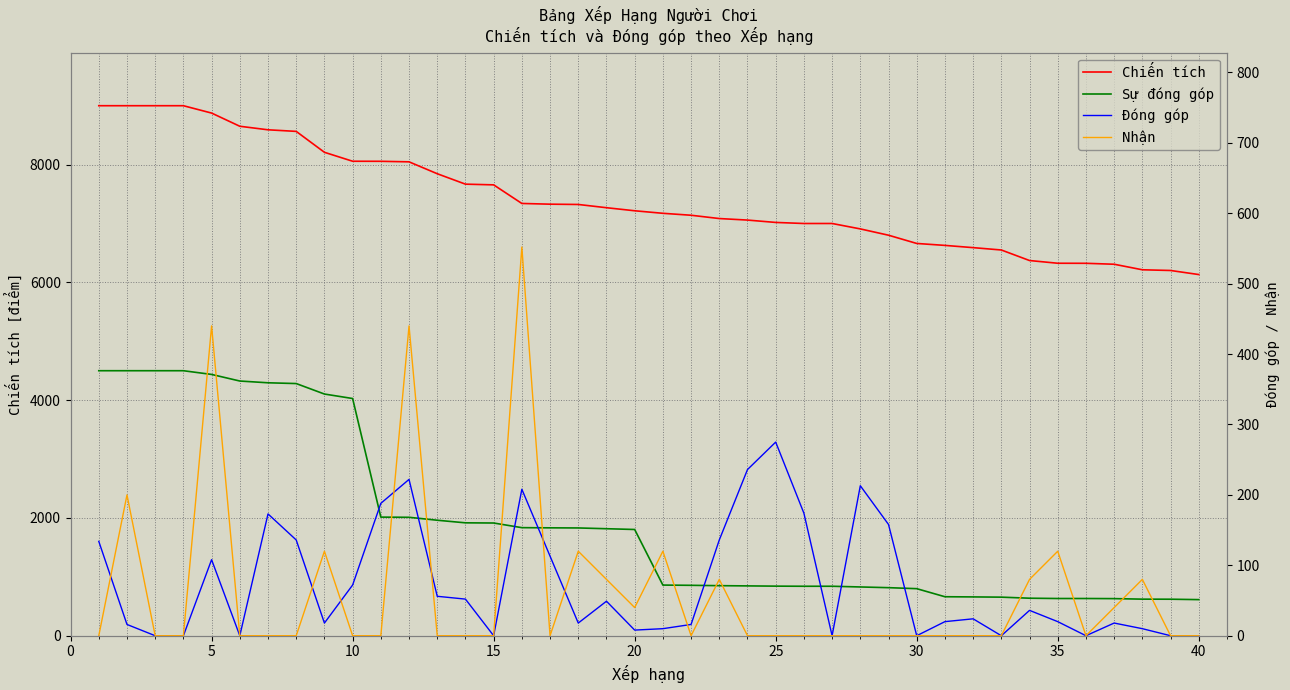

What is the sum of all Đóng góp values?

2917